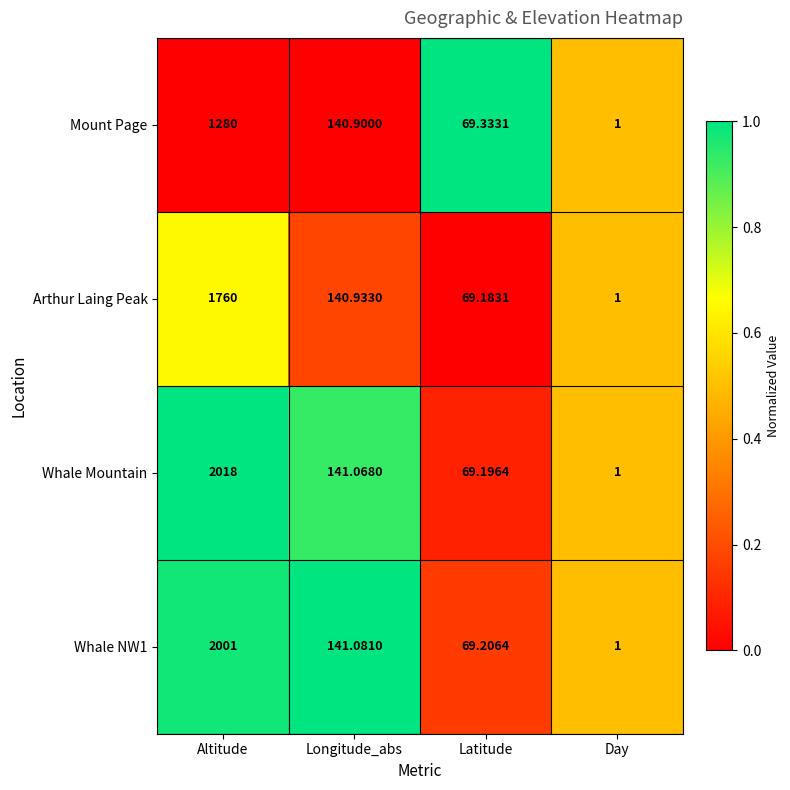

Where is Whale Mountain nearest to the value 1009?

Longitude_abs